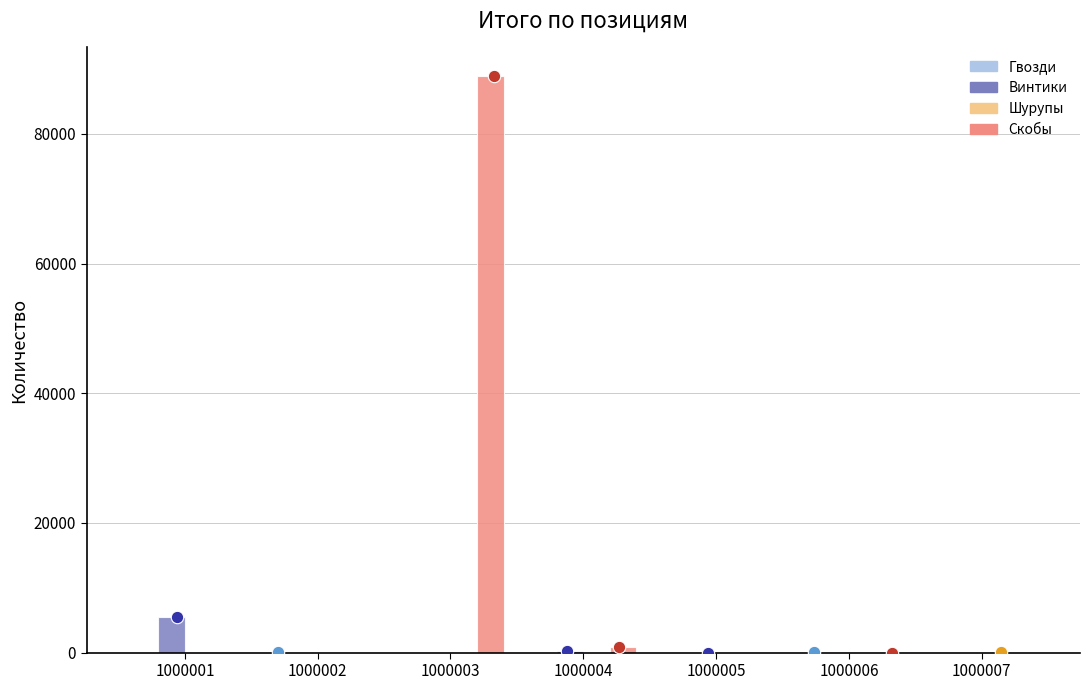

What are all the series names shown in the legend?

Гвозди, Винтики, Шурупы, Скобы